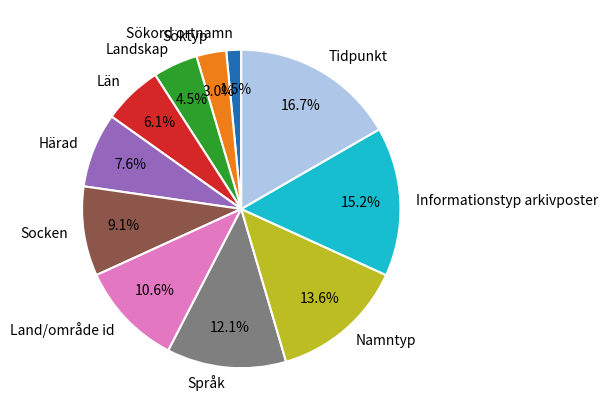

Does Sökord ortnamn account for over 50% of the chart?

No